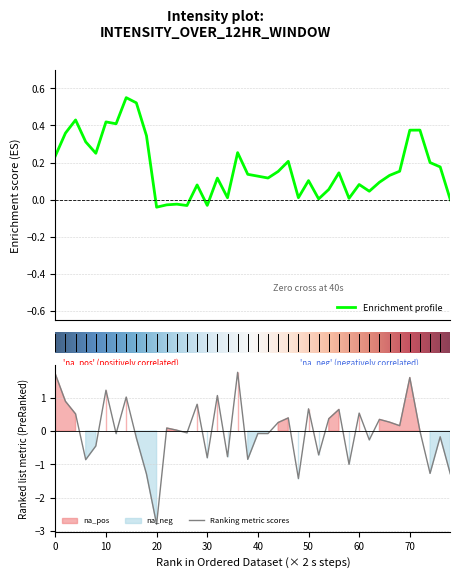

True or false: the data has more than 2 interior local peaks.

True